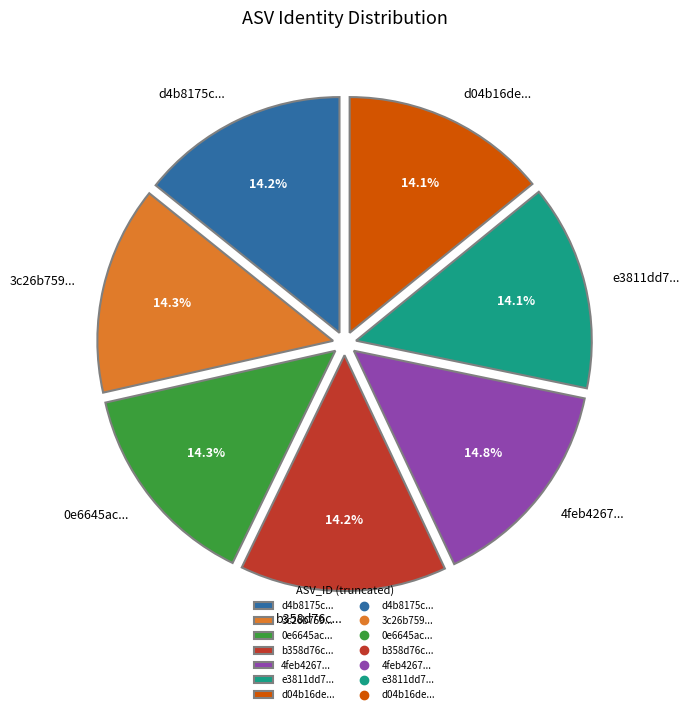

What is the total percentage of 3c26b759... and 0e6645ac...?

28.6%